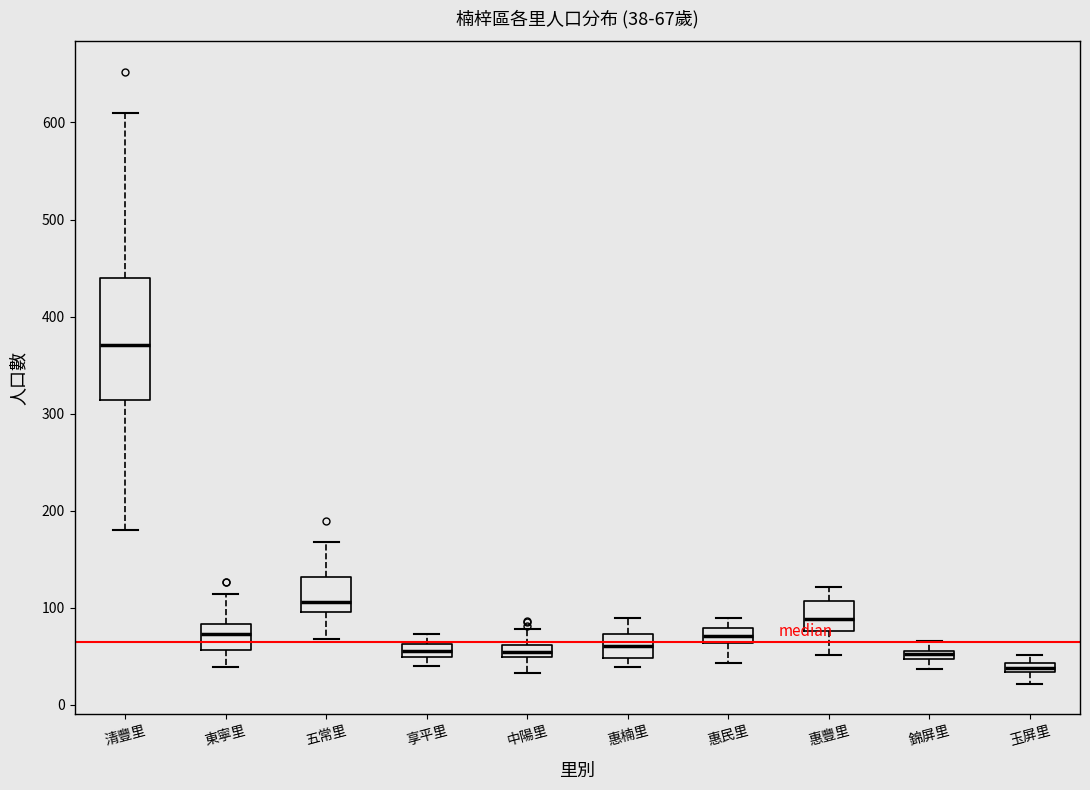

Which box's median line is the lowest?

玉屏里